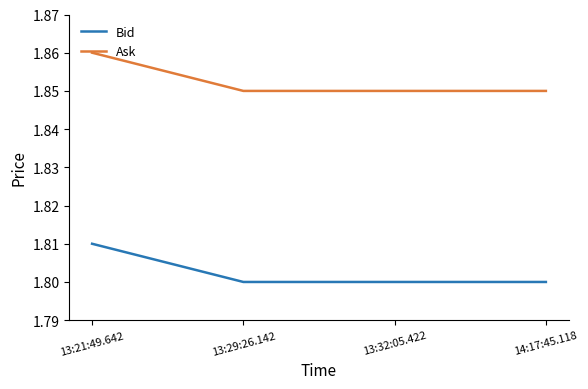

List the series in order of their overall mean, highest first.

Ask, Bid